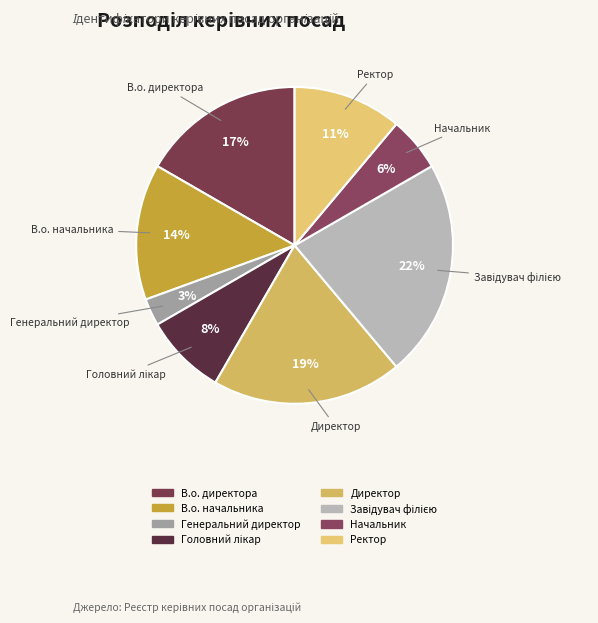

The Генеральний директор slice represents 3% of the pie. True or false?

True